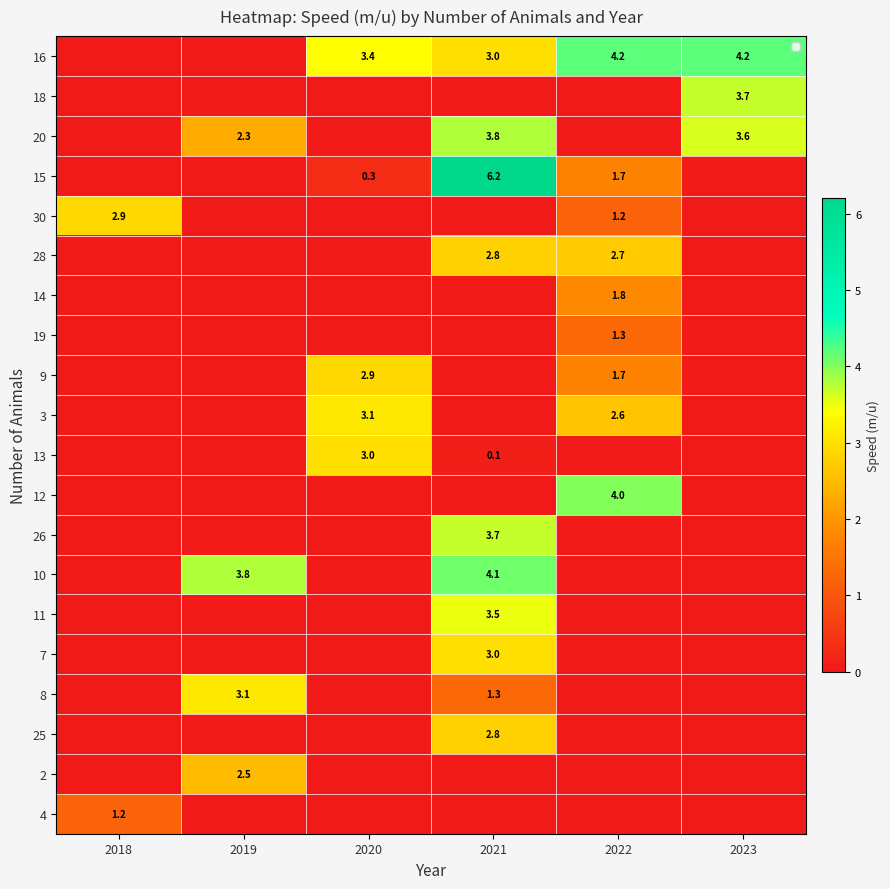

True or false: 16 has a value of 4.6 at 2021.

False